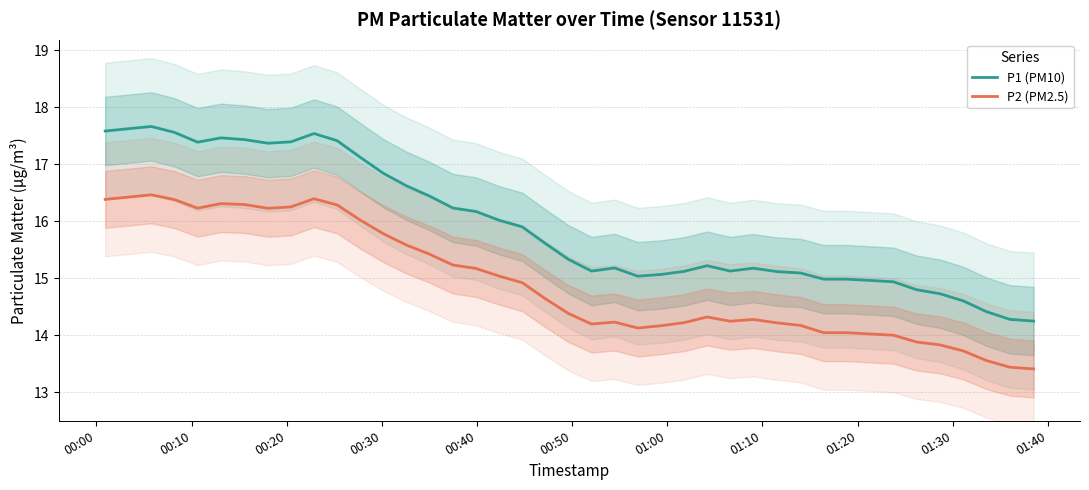

What is the sum of all P2 (PM2.5) values?

598.0